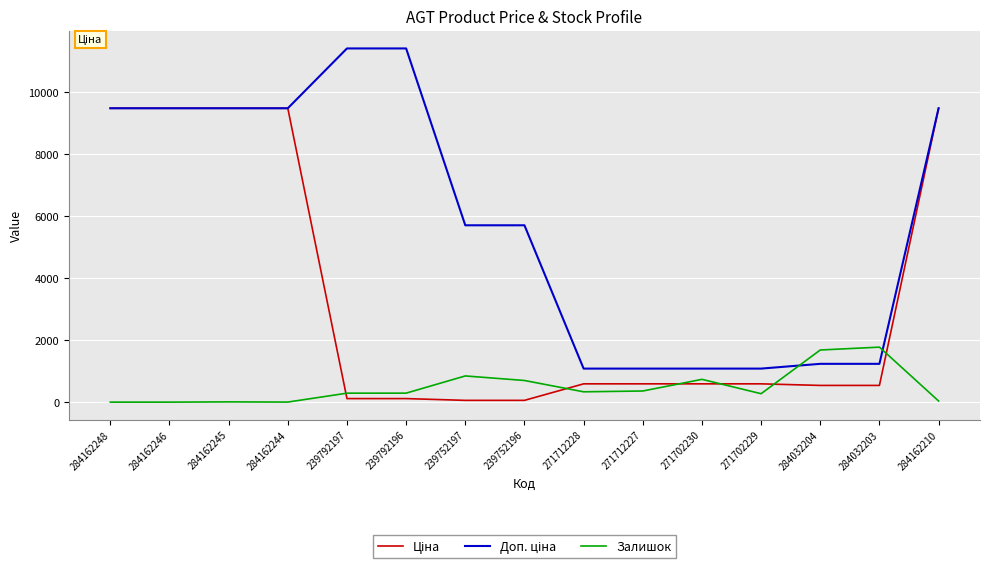

The Залишок series shows 333.0 at 271712228. True or false?

True